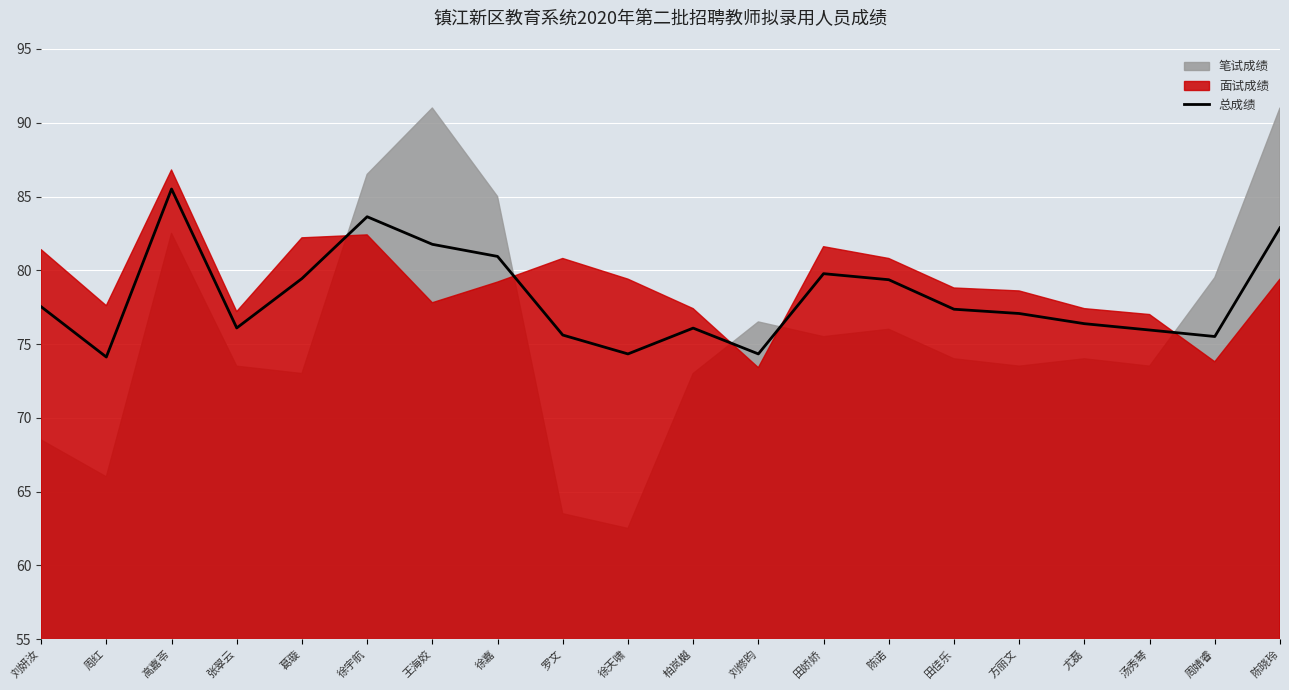

What is the change in value from 葛璇 to 刘修昀?

-5.1